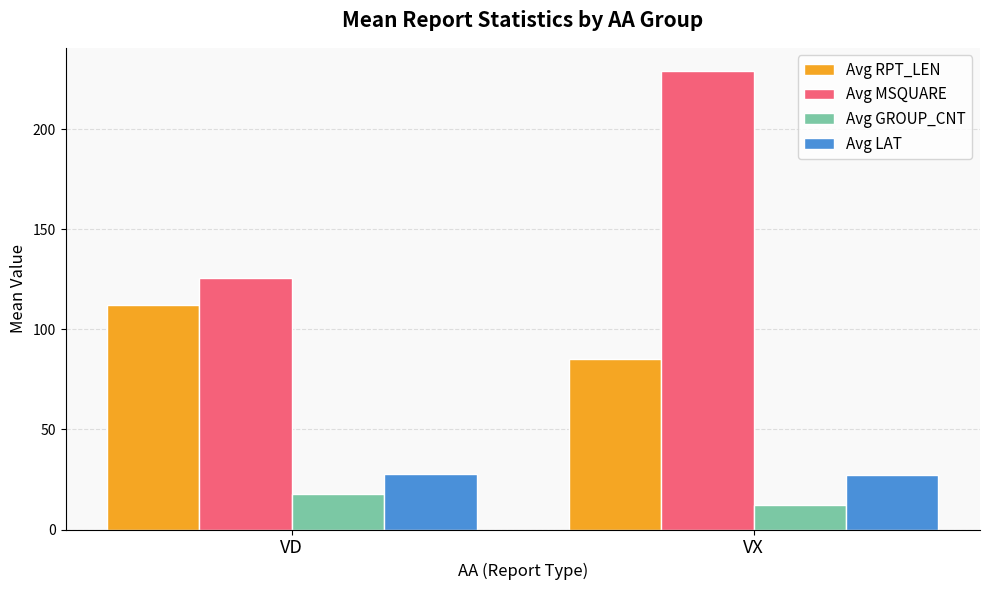

What is the average value of the Avg RPT_LEN series?

98.7